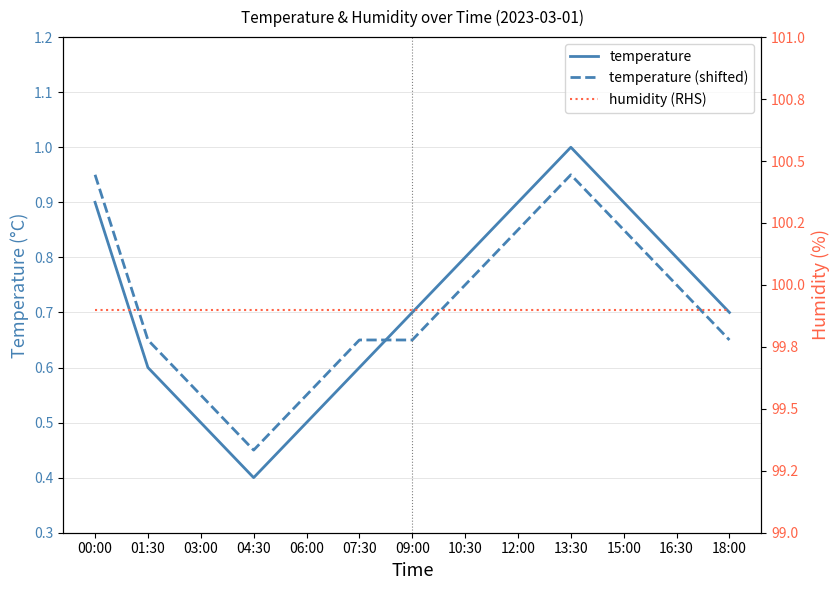

List the labels in order of temperature (shifted) value, largest first.

00:00, 13:30, 12:00, 15:00, 10:30, 16:30, 01:30, 07:30, 09:00, 18:00, 03:00, 06:00, 04:30